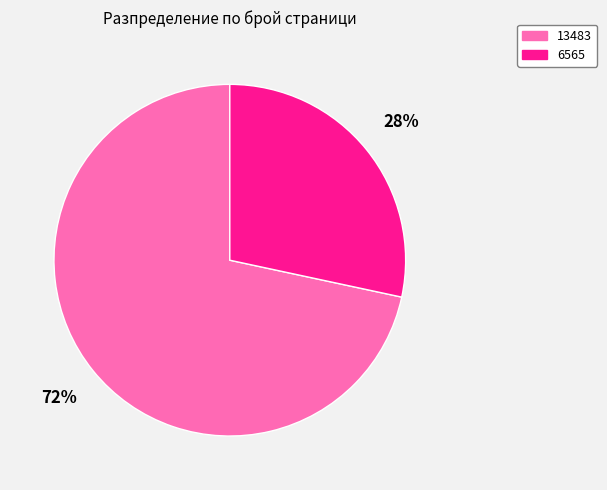

Does 6565 represent more than half of the total?

No